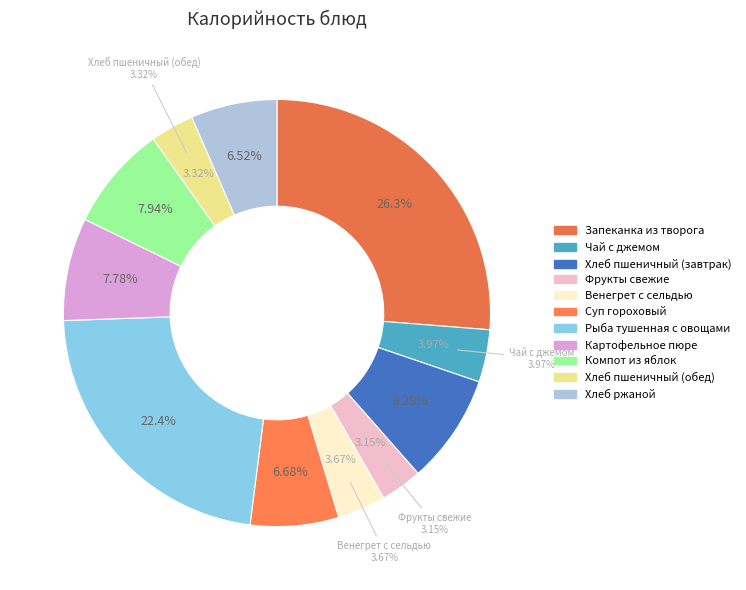

Which category has the biggest portion of the pie?

Запеканка из творога